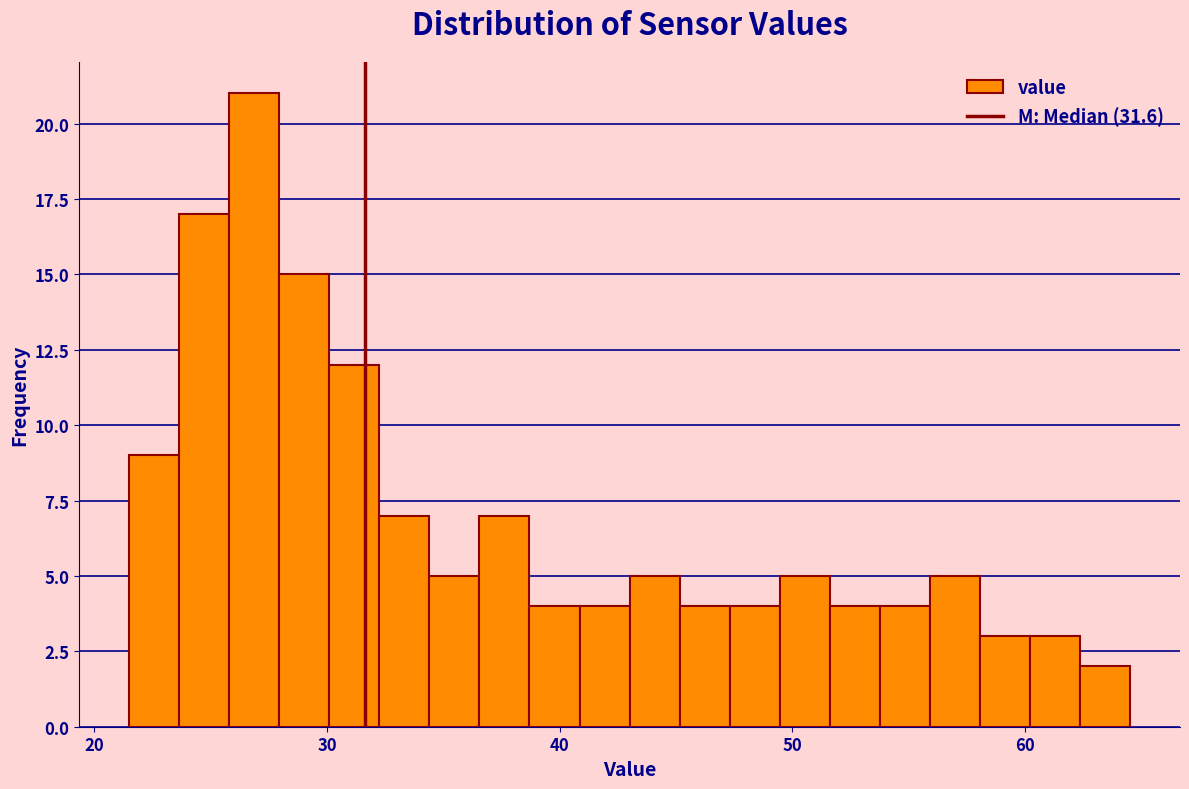

Around what value on the x-axis is the tallest bar? Give the approximate position of its centre, as read against the axis.

27